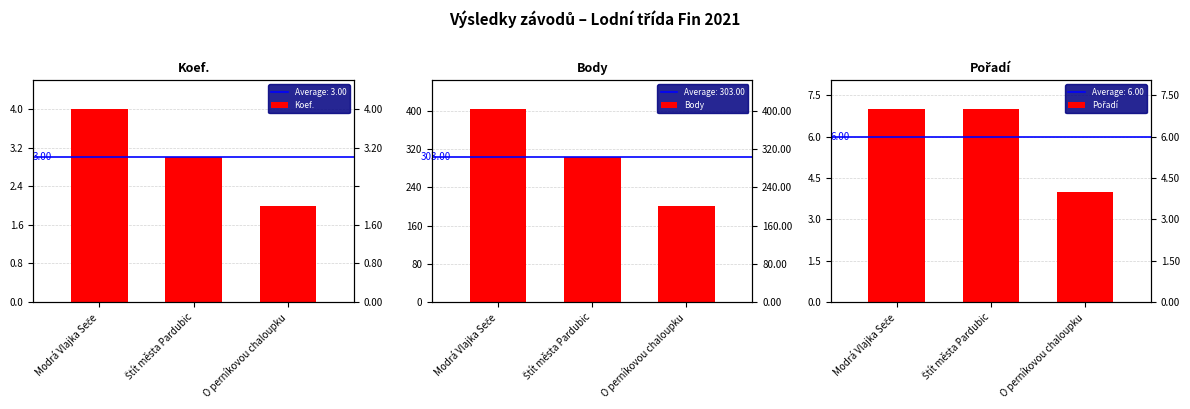

At how many categories does at least one series exceed 207?

2